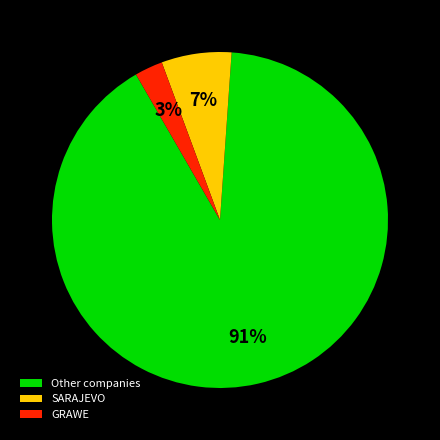

Does any single category account for the majority?

Yes